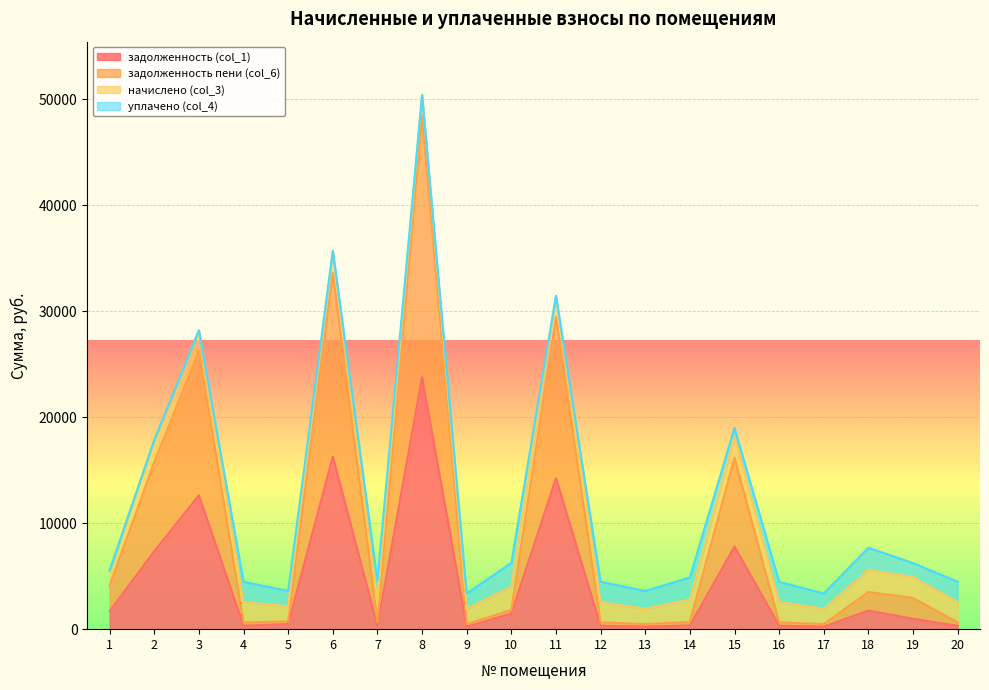

In задолженность (col_1), how many points are higher than both neighbors (excluding endpoints)?

6